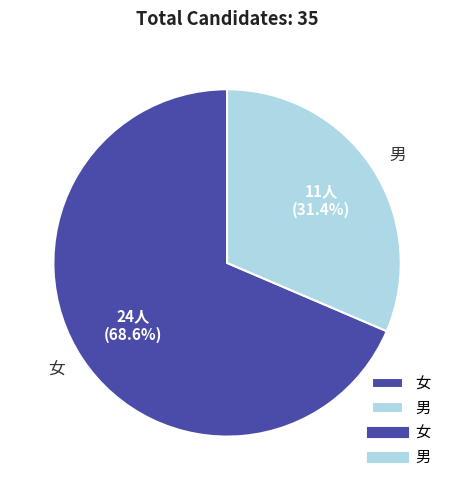

Which has a higher value, 男 or 女?

女